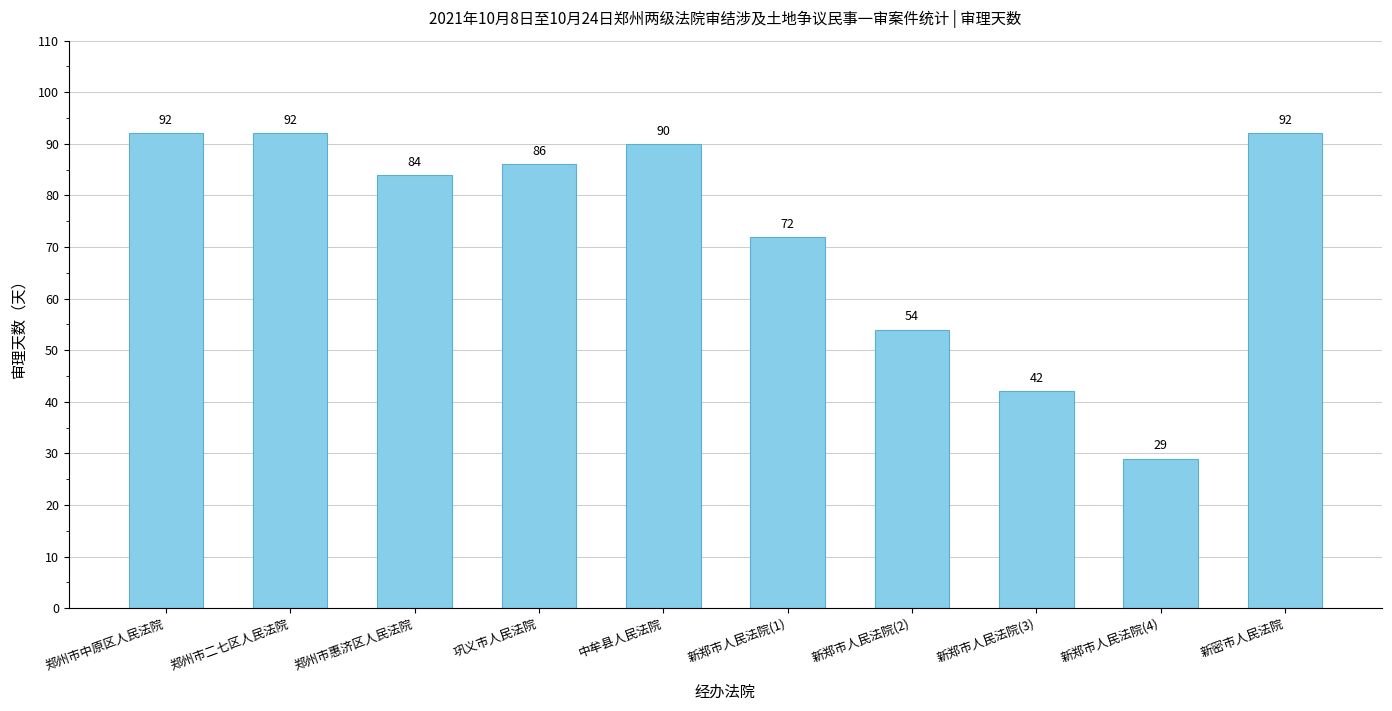

Is it true that the value at 新郑市人民法院(3) is 27?

False